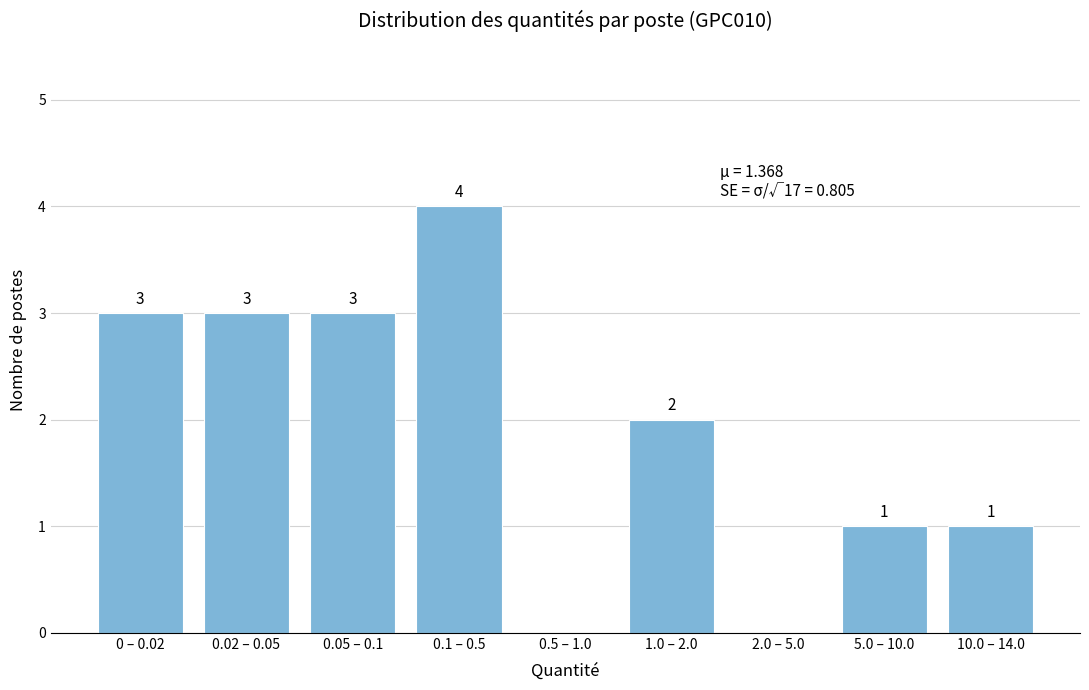

Reading left to right, what are all the values shown in this chart?

0 – 0.02=3	0.02 – 0.05=3	0.05 – 0.1=3	0.1 – 0.5=4	0.5 – 1.0=0	1.0 – 2.0=2	2.0 – 5.0=0	5.0 – 10.0=1	10.0 – 14.0=1